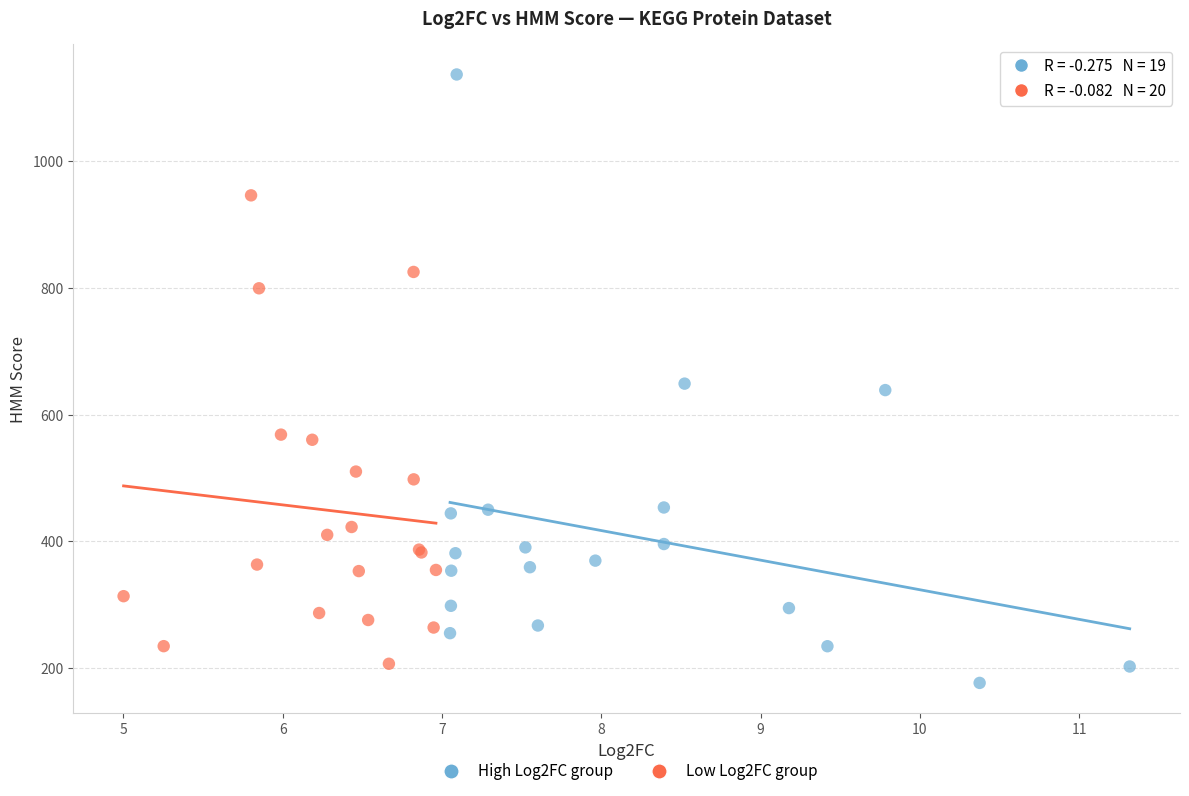

What are all the series names shown in the legend?

High Log2FC group, Low Log2FC group